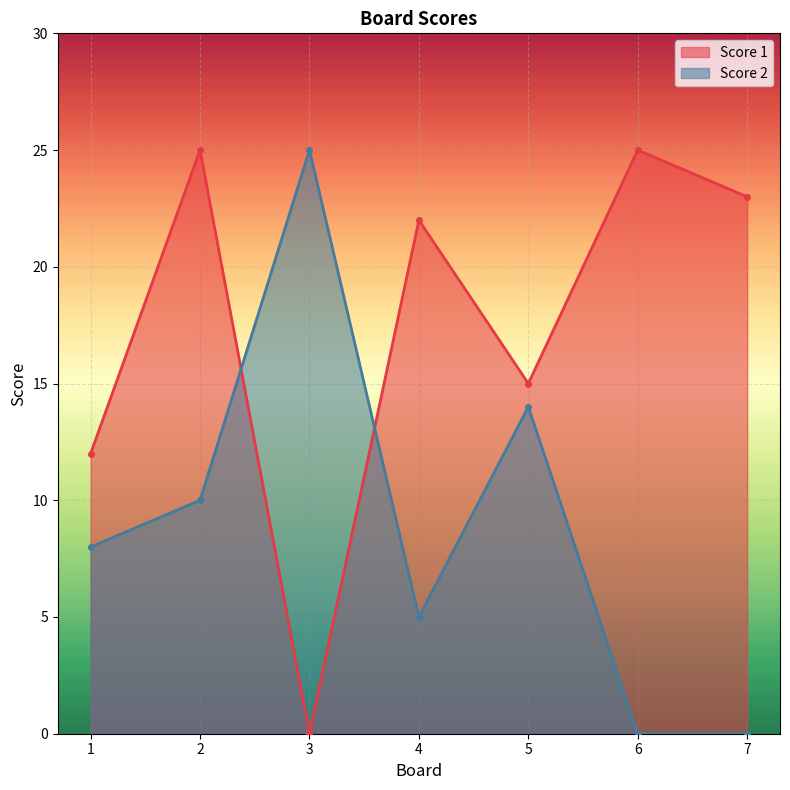

At how many categories does at least one series exceed 14?

6